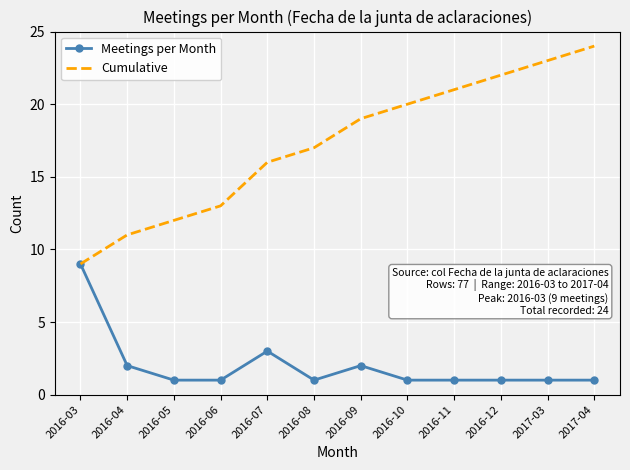

True or false: Cumulative has more than 2 interior local peaks.

False